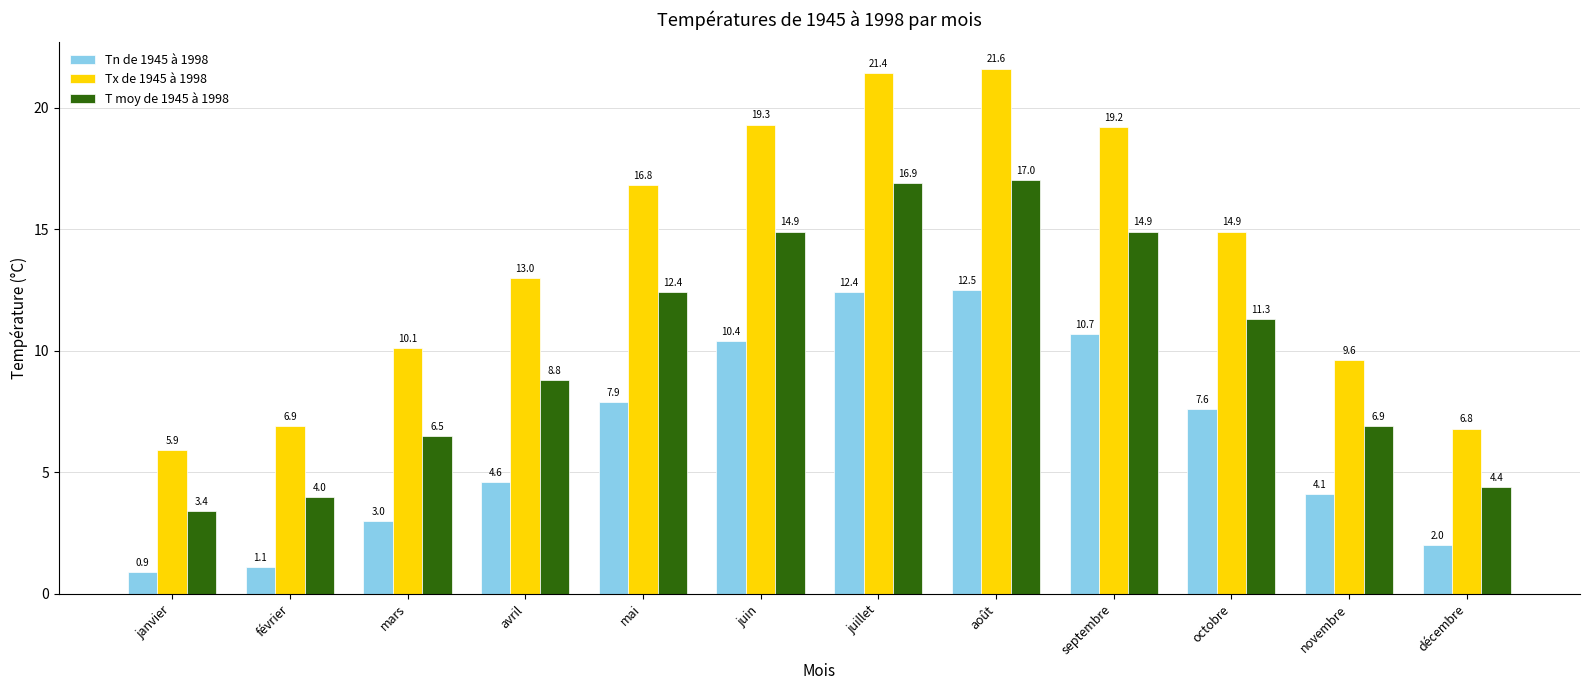

What is the label of the 3rd bar from the right?

octobre